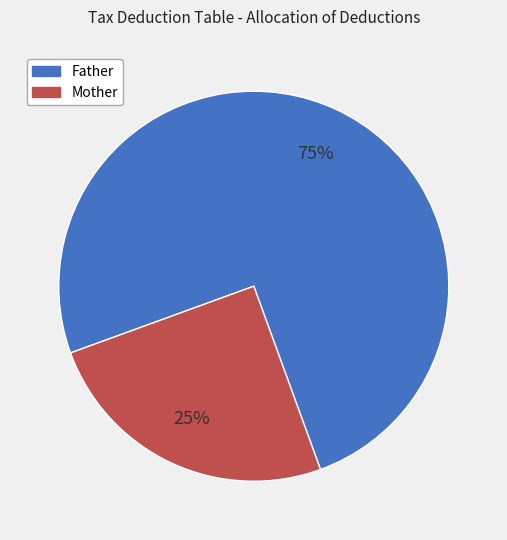

Do Father and Mother together represent more than half of the pie?

Yes